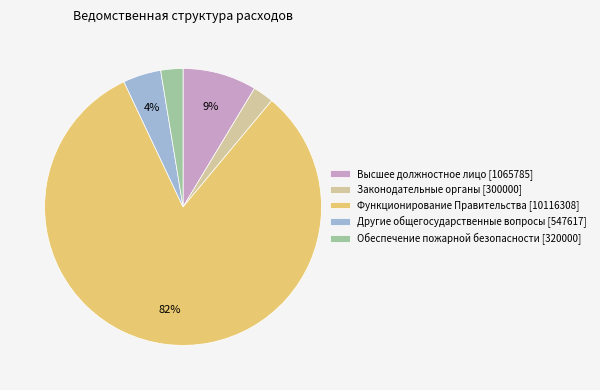

What is the largest slice in the pie chart?

Функционирование Правительства [10116308]